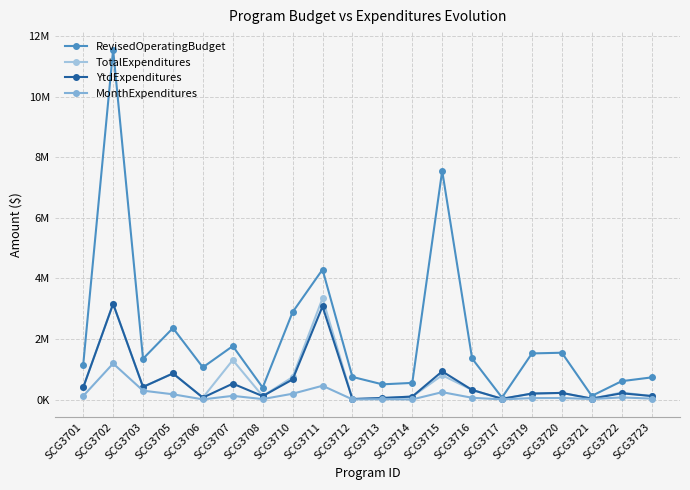

What is the minimum value for RevisedOperatingBudget?

65112